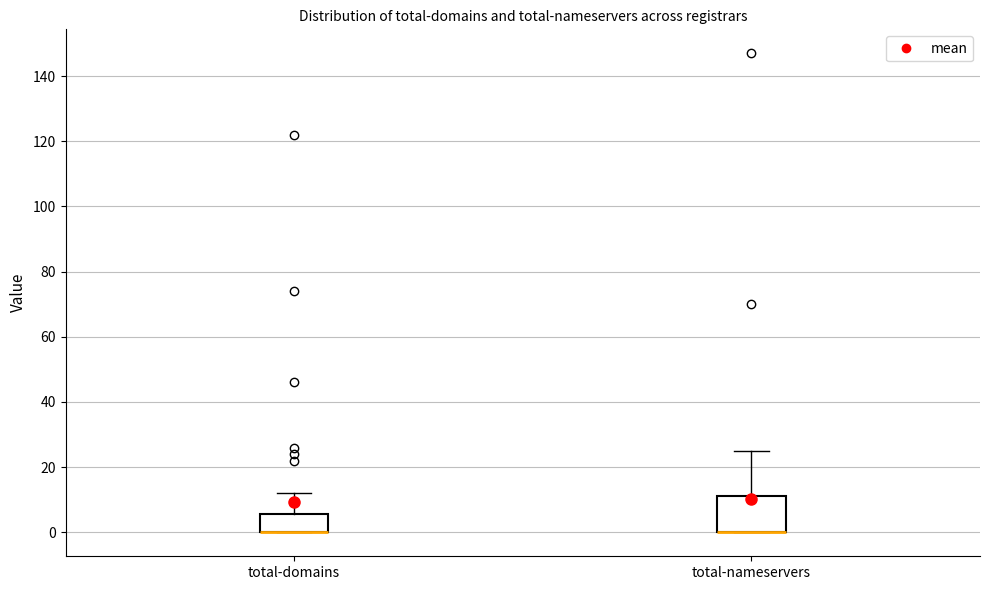

Comparing the boxes themselves (not the whiskers), which one is the tallest?

total-nameservers